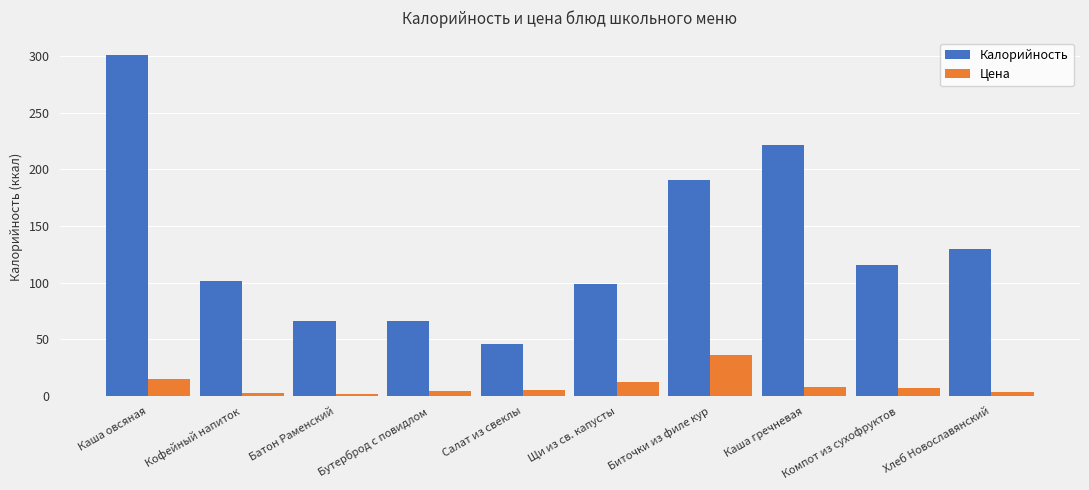

Rank the series by their average value, from lowest to highest.

Цена, Калорийность